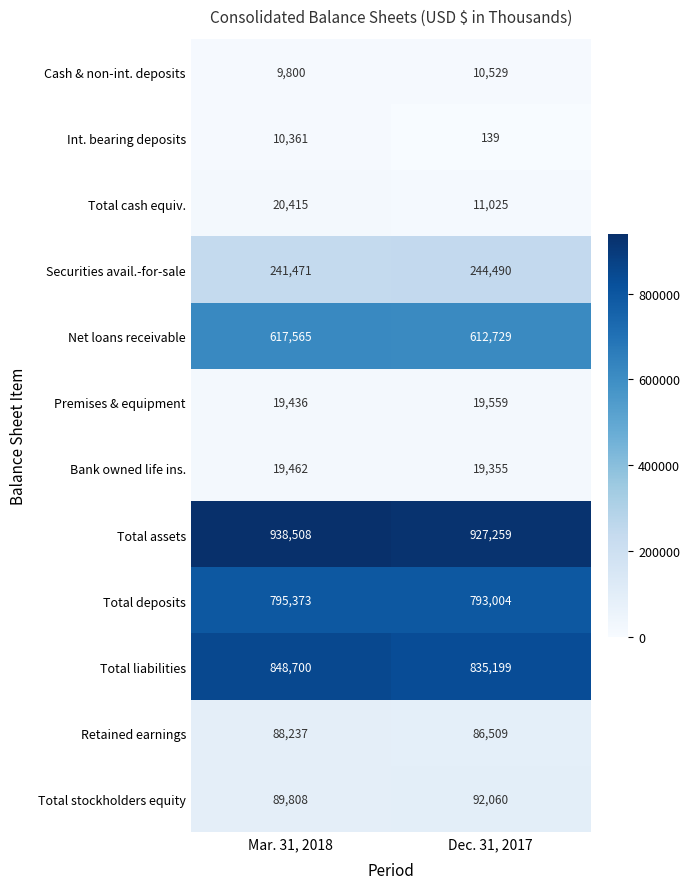

How many data points does each series have?

2